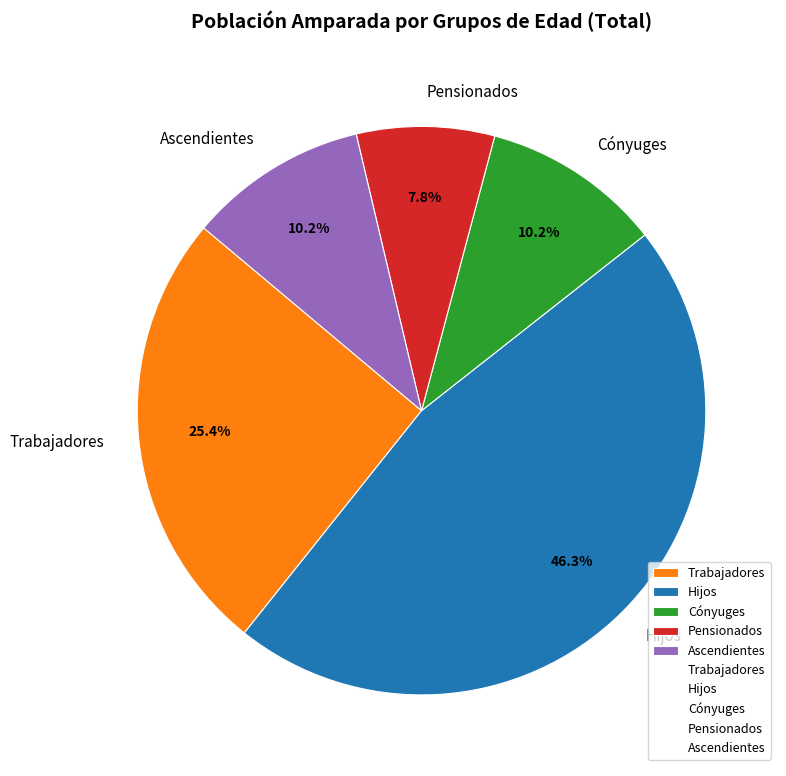

How many segments does this pie chart have?

5